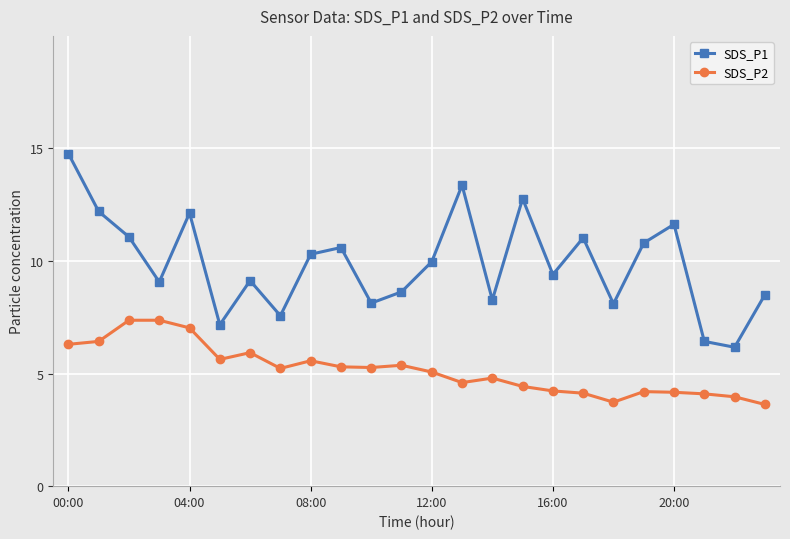

True or false: SDS_P2 and SDS_P1 cross at least once.

False